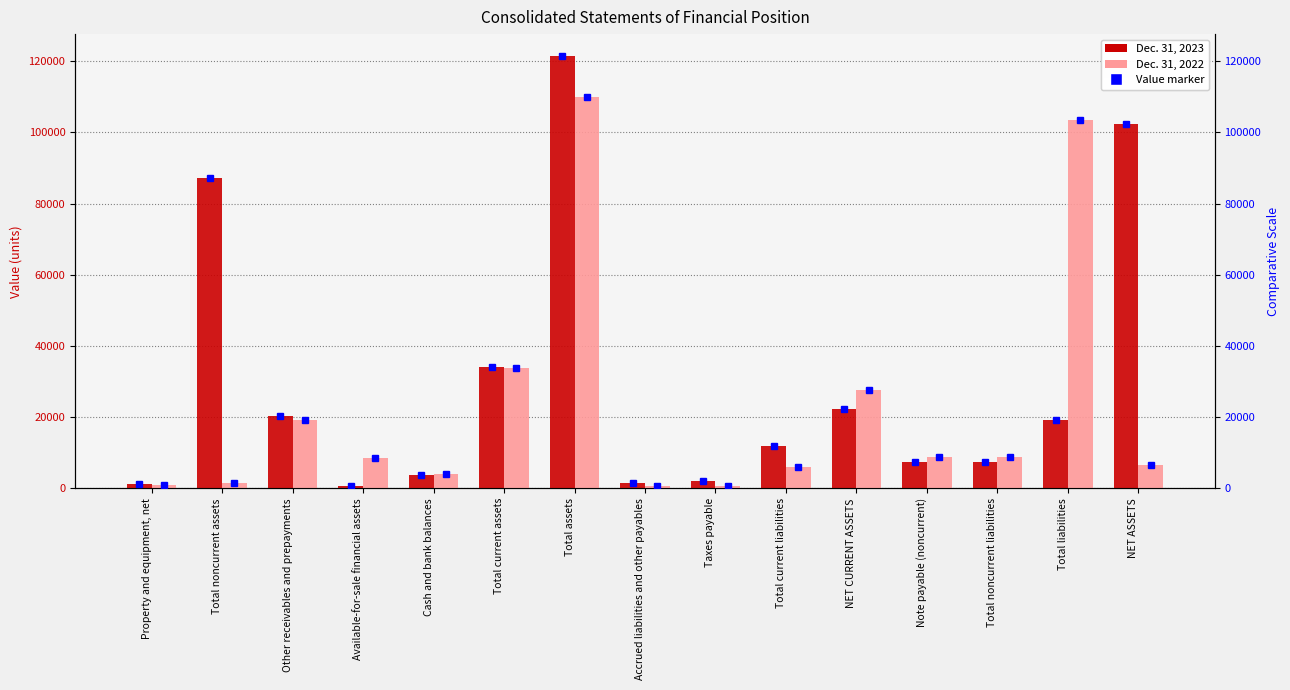

How many groups of bars are there?

15